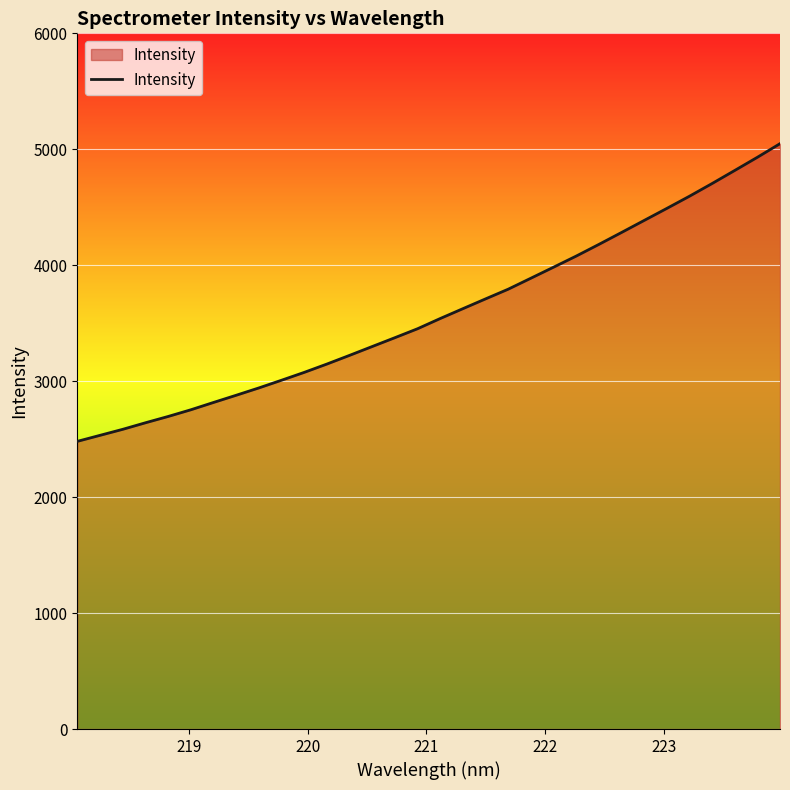

What is the average value?

3592.4